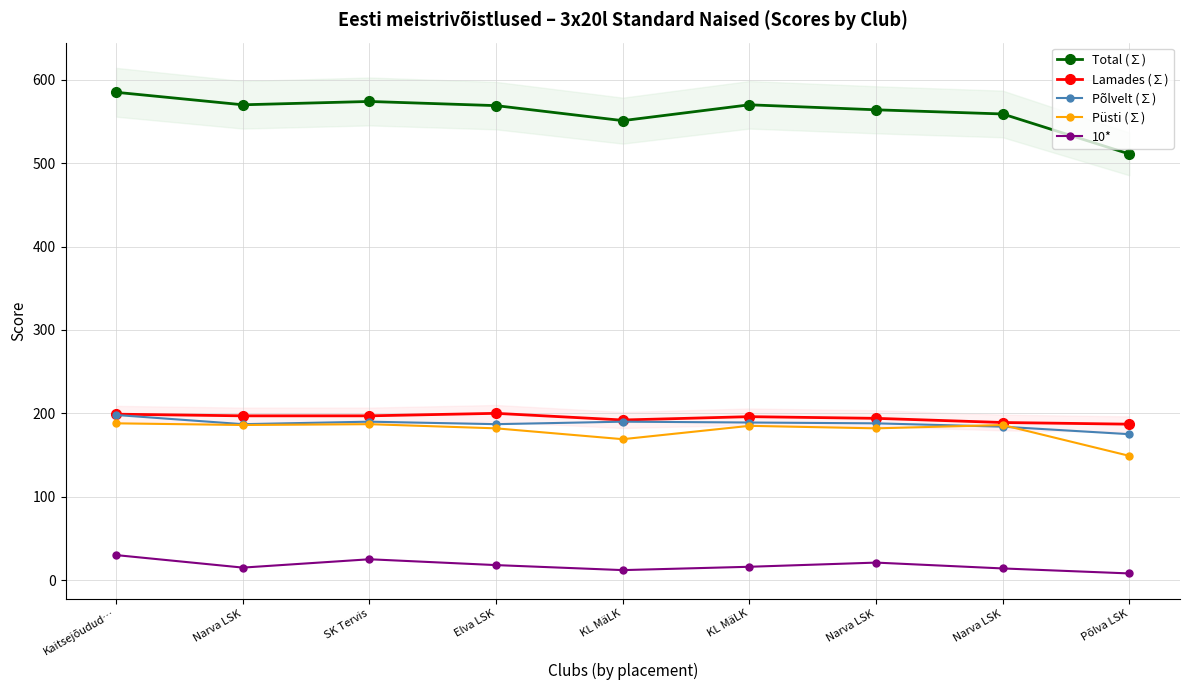

Which series has the widest spread of values?

Total (∑)